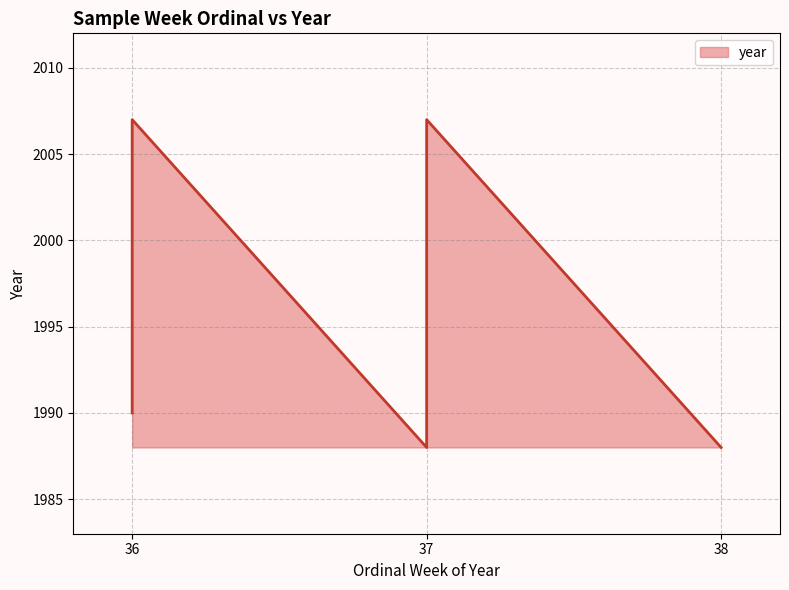

Rank the categories by value from highest to lowest.

36, 37, 36, 37, 36, 36, 36, 37, 37, 38